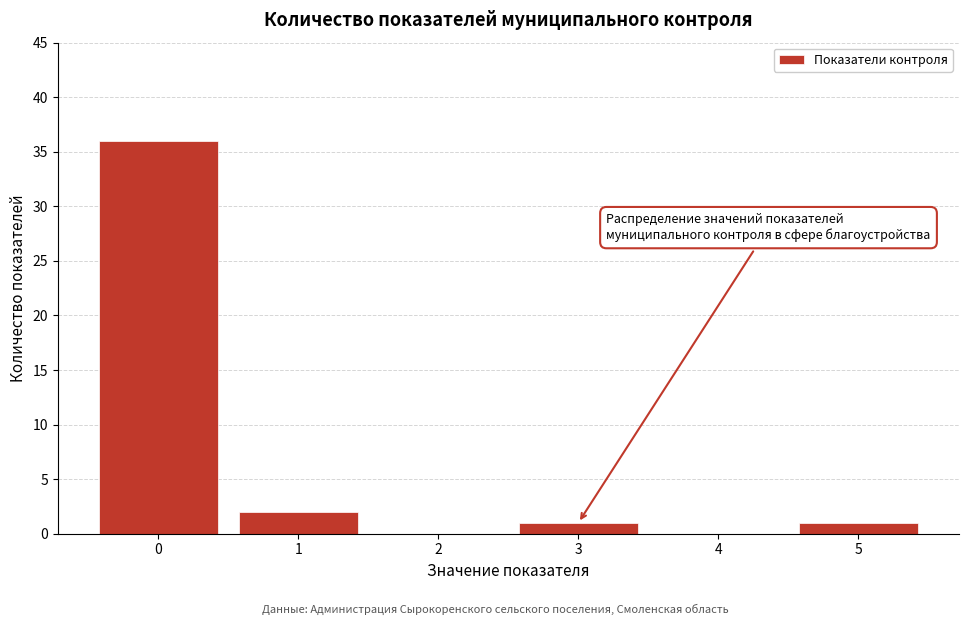

Reading left to right, list every bar in this chart as the range it spans on the x-axis followed by its height. The values are not printed on the chart, so give them approximately, as read against the axis.

-0.5 to 0.5: 36
0.5 to 1.5: 2
1.5 to 2.5: 0
2.5 to 3.5: 1
3.5 to 4.5: 0
4.5 to 5.5: 1